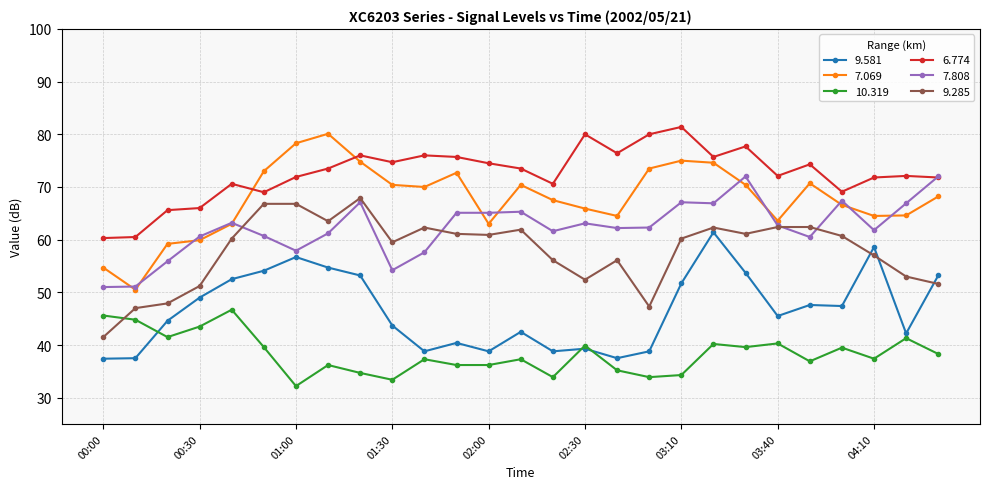

What is the lowest value of the 7.069 series?

50.5